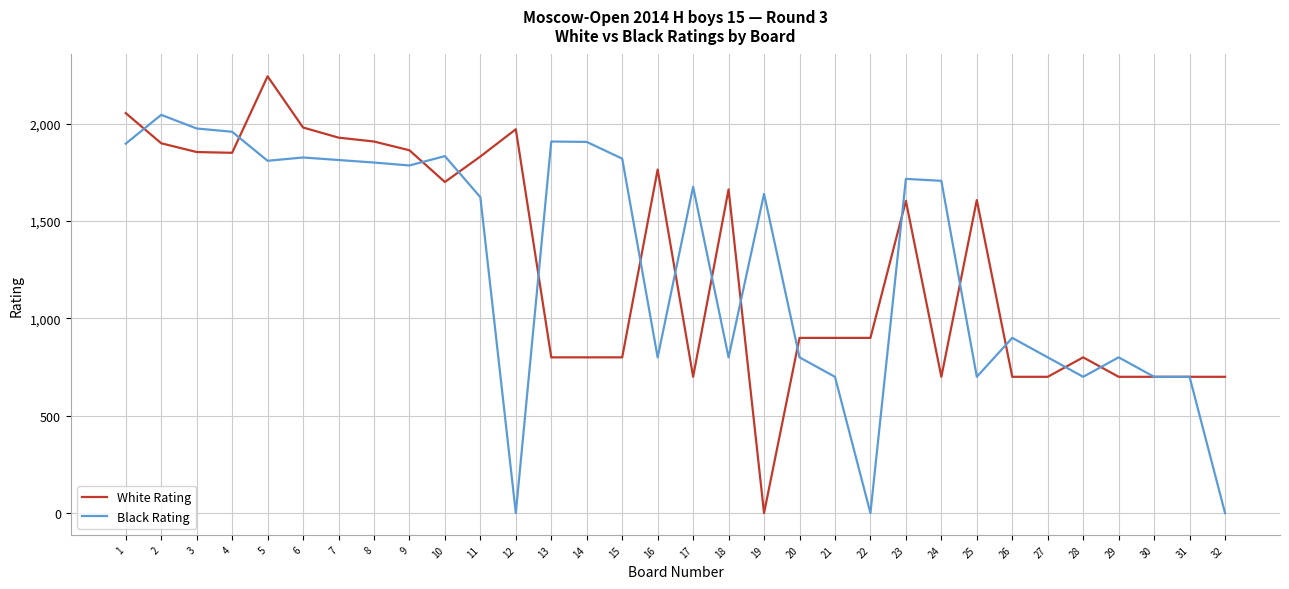

At which label does Black Rating reach its peak?

2